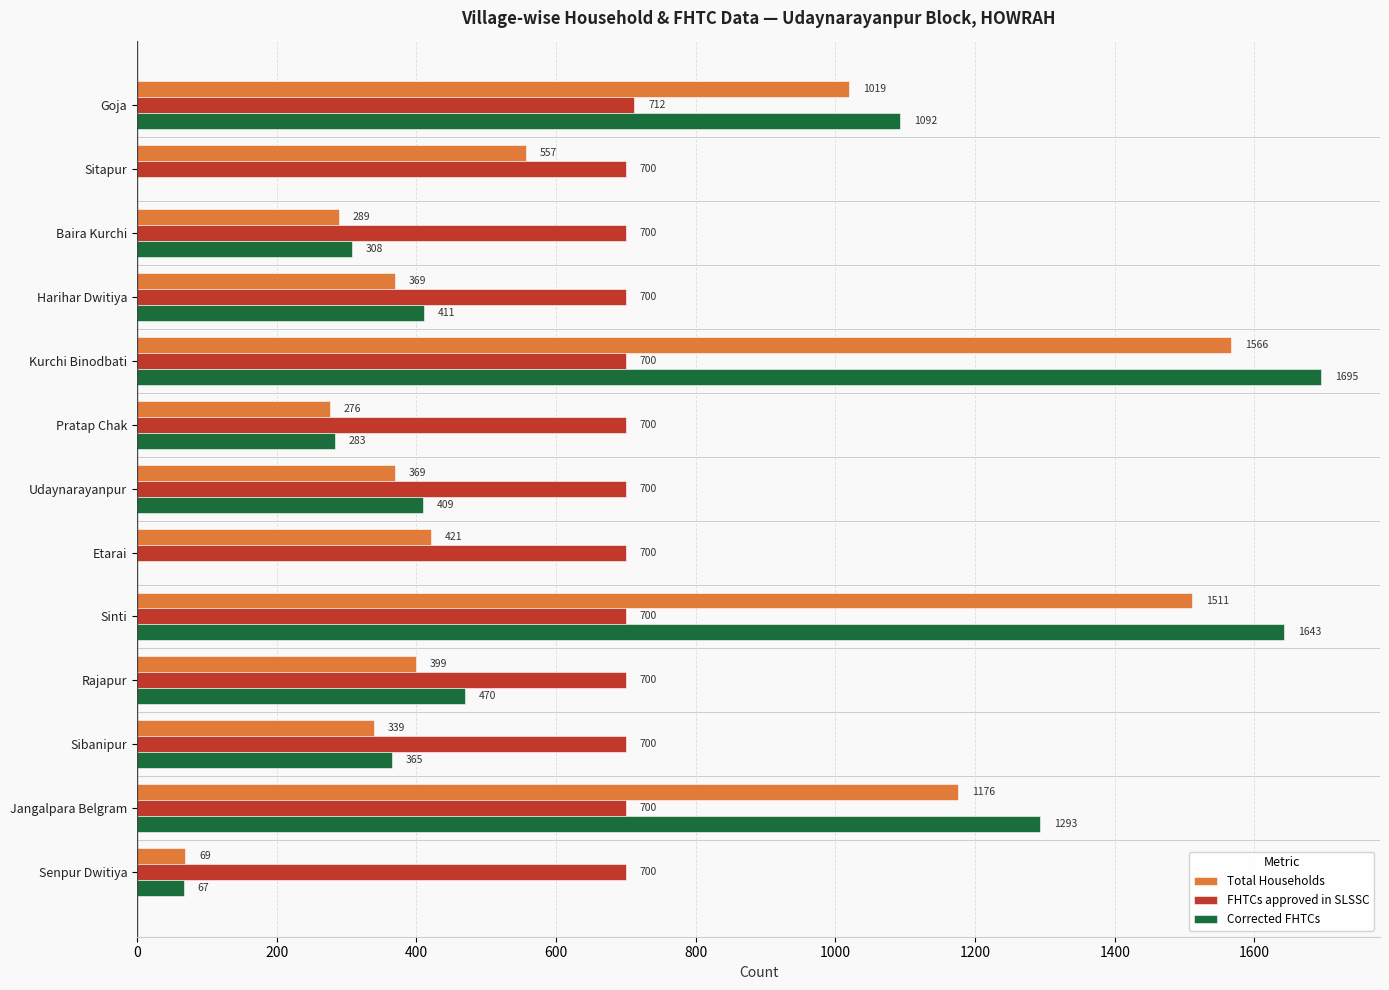

The Corrected FHTCs series shows 1092 at Goja. True or false?

True